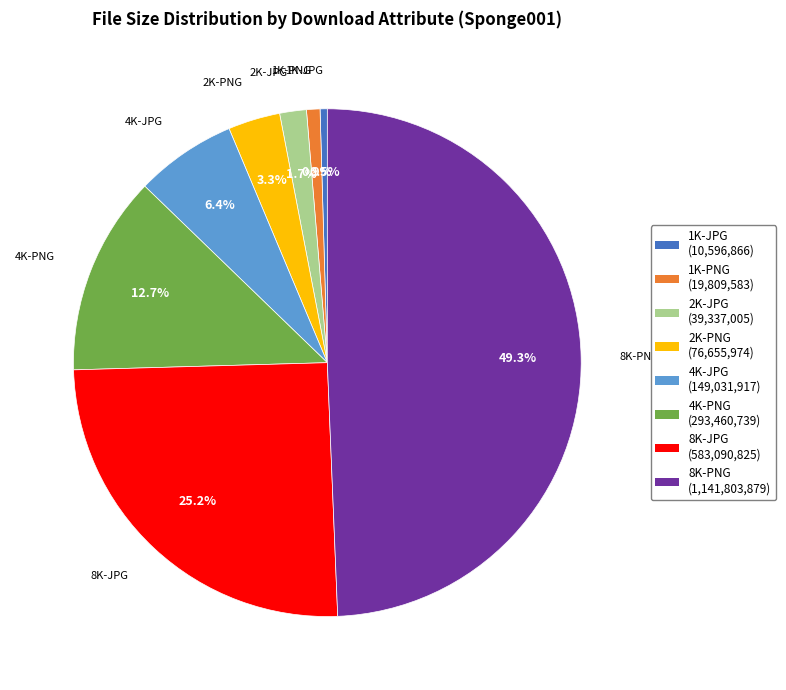

Which category has the biggest portion of the pie?

8K-PNG